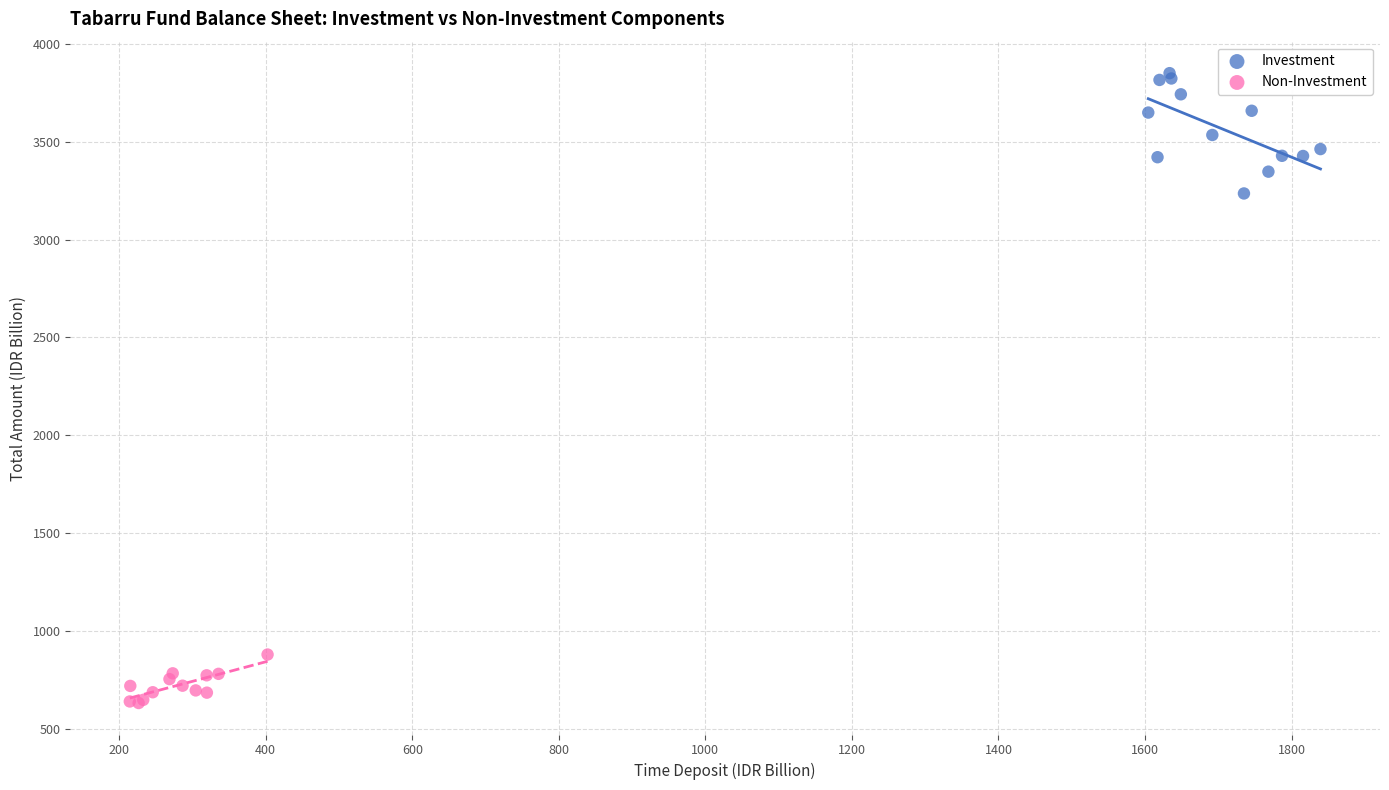

Which series reaches the minimum Y coordinate?

Non-Investment